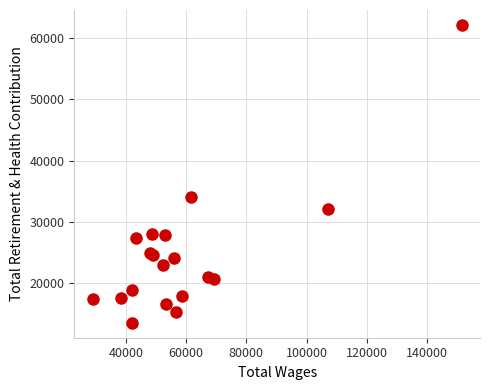

What Y value in the scatter plot is closest to 37834?

34058